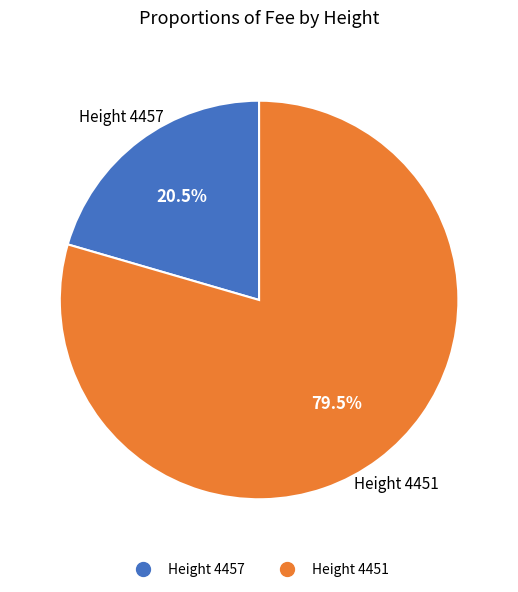

Is there a majority slice in this chart?

Yes